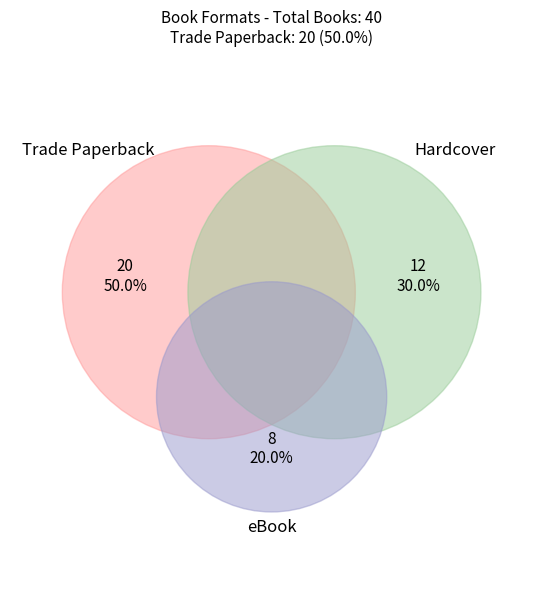

How many slices are in this pie chart?

3